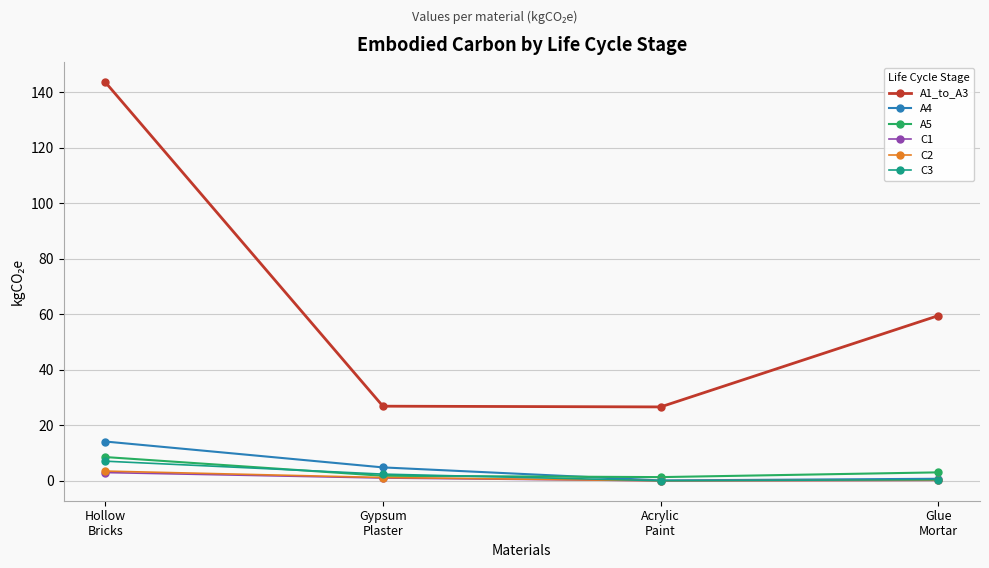

What is the sum of the C2 values at Glue
Mortar and Hollow
Bricks?

3.7